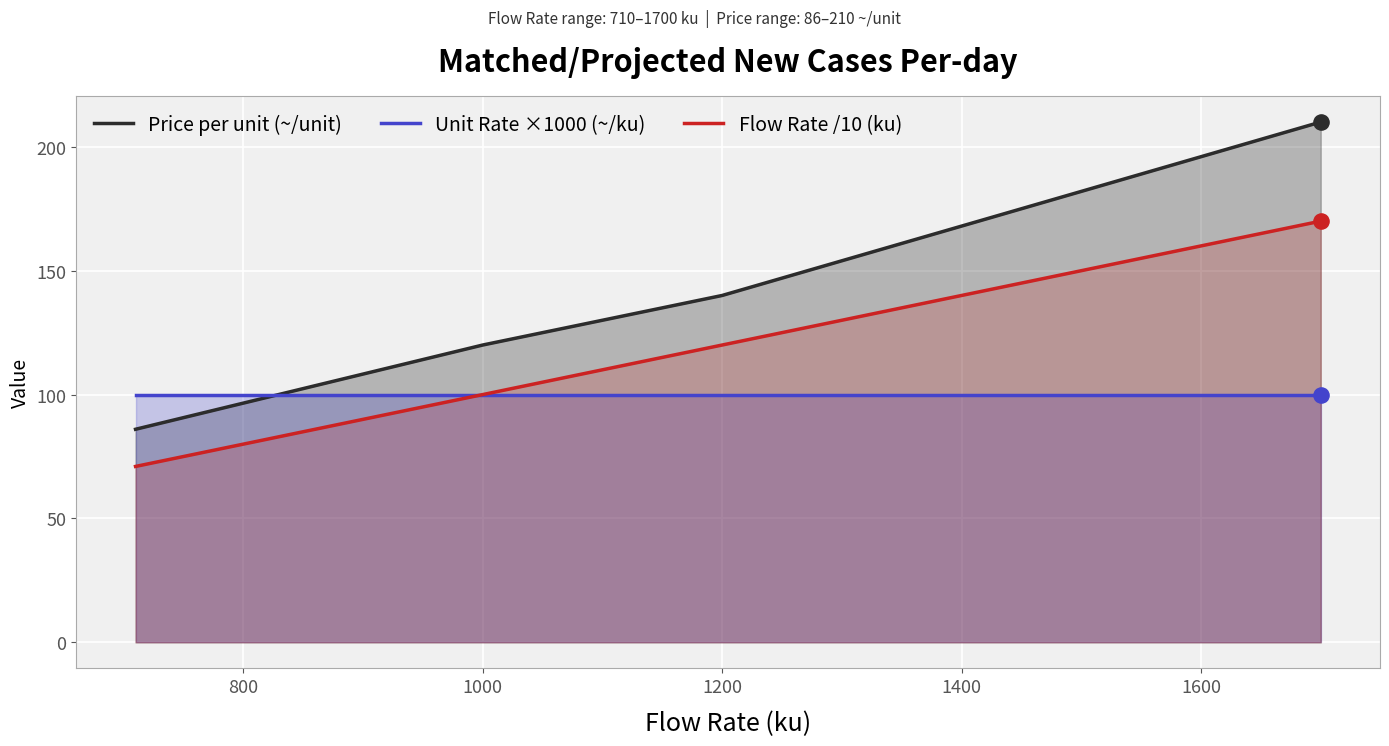

Which series has the largest total across all categories?

Price per unit (~/unit)